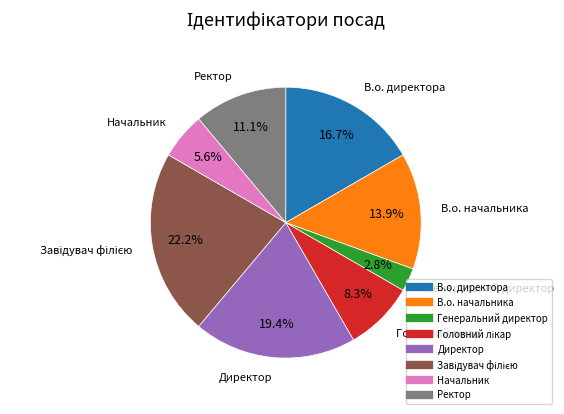

Is there a majority slice in this chart?

No